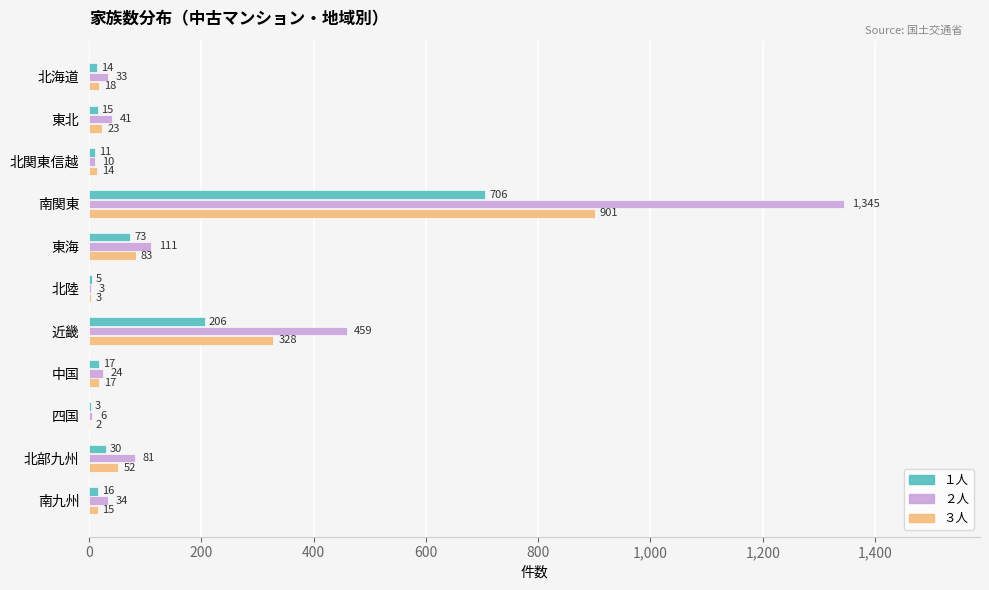

What value does the ３人 series have at 近畿?

328